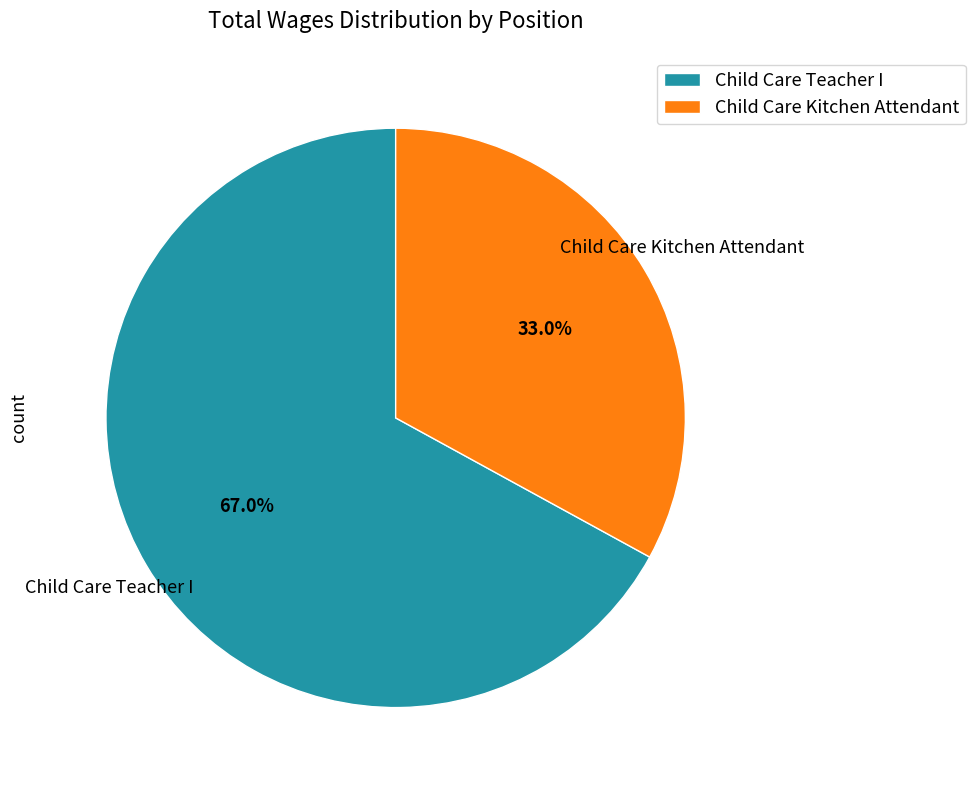

Count the number of slices in the pie.

2